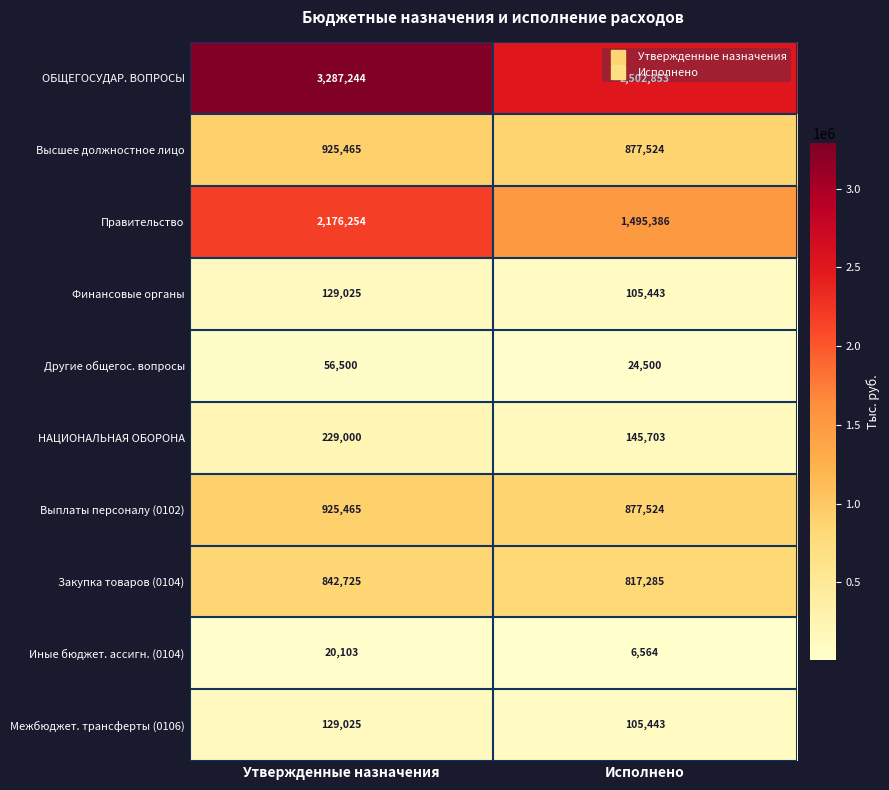

Between Утвержденные назначения and Исполнено, which series saw the biggest shift?

ОБЩЕГОСУДАР. ВОПРОСЫ